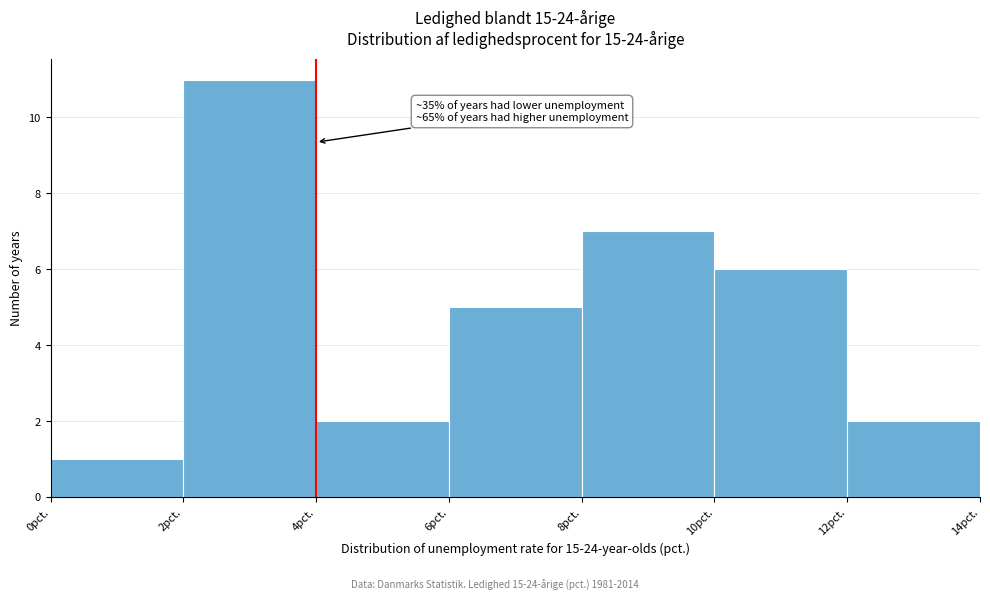

Which range on the x-axis has the tallest bar?

2 to 4